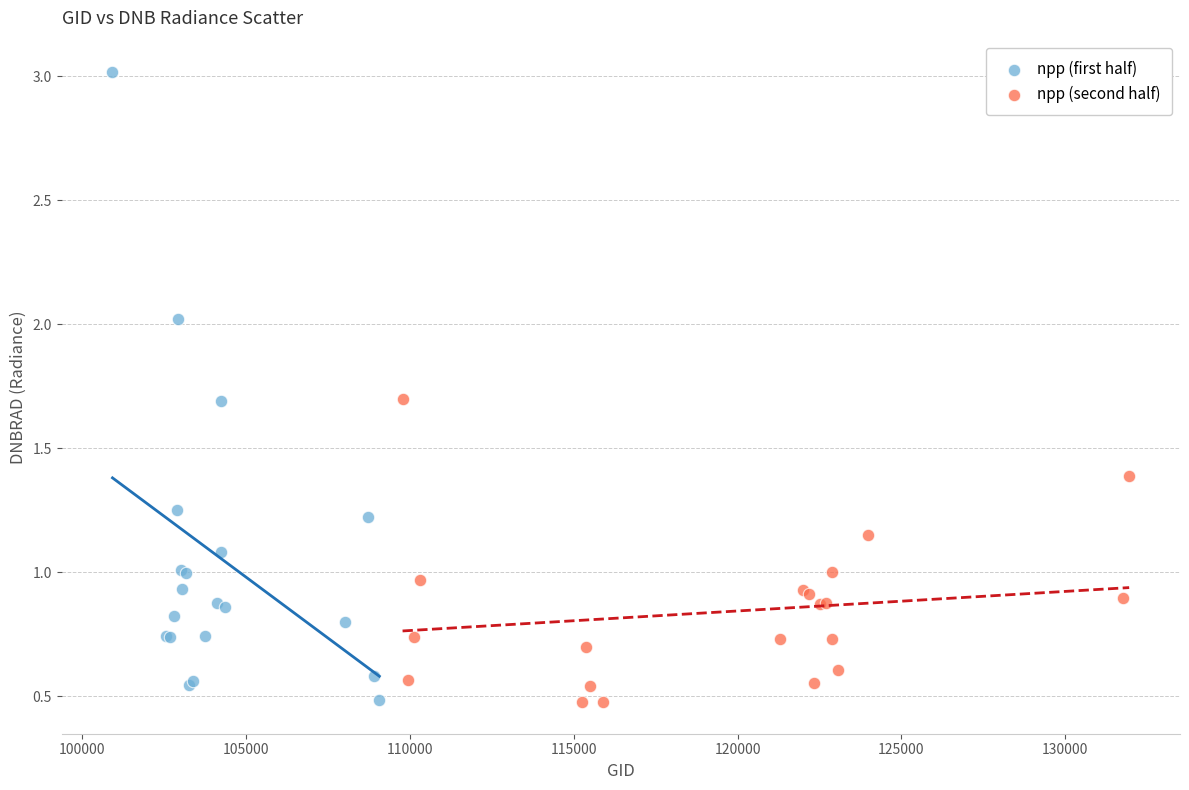

Which series contains the highest Y value?

npp (first half)